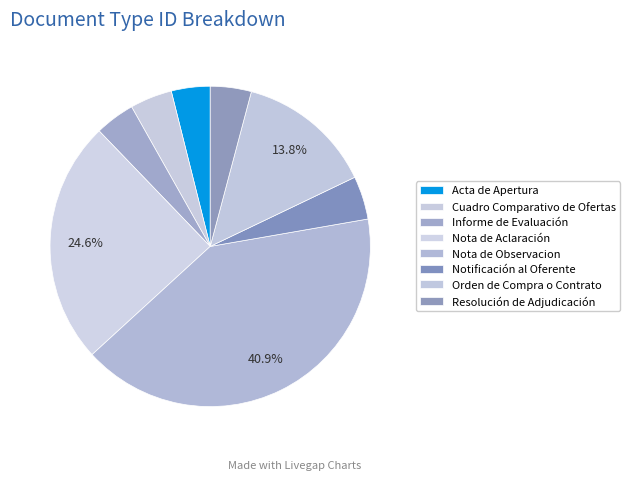

Count the number of slices in the pie.

8